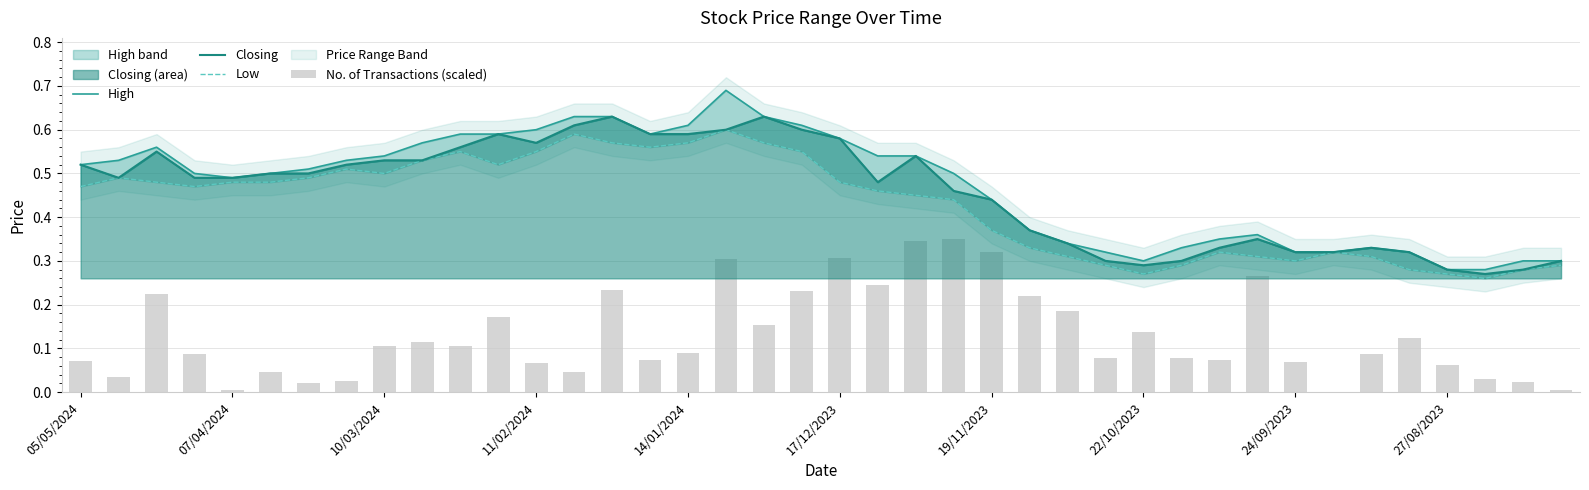

Read the Low value at 38.

0.3